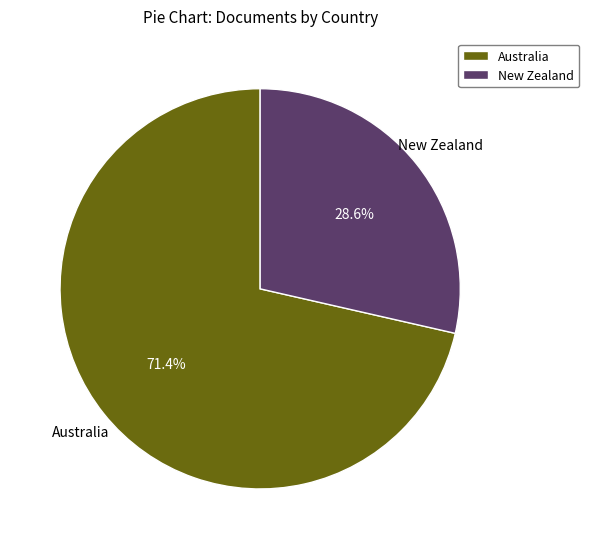

What percentage do New Zealand and Australia together represent?

100.0%